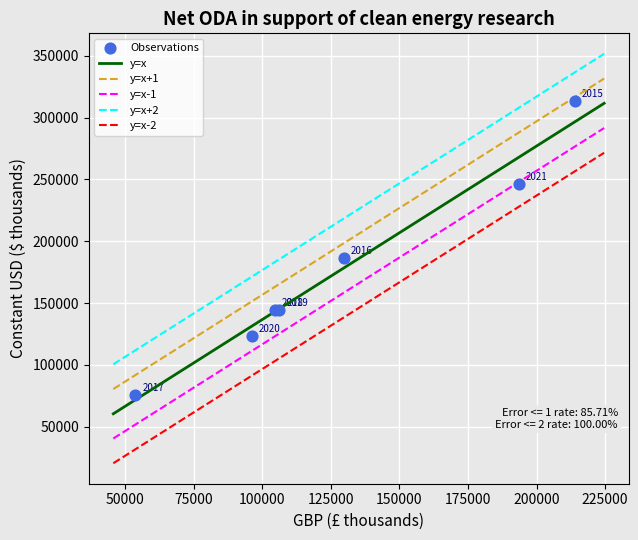

What Y value in the scatter plot is closest to 194768?

186723.7